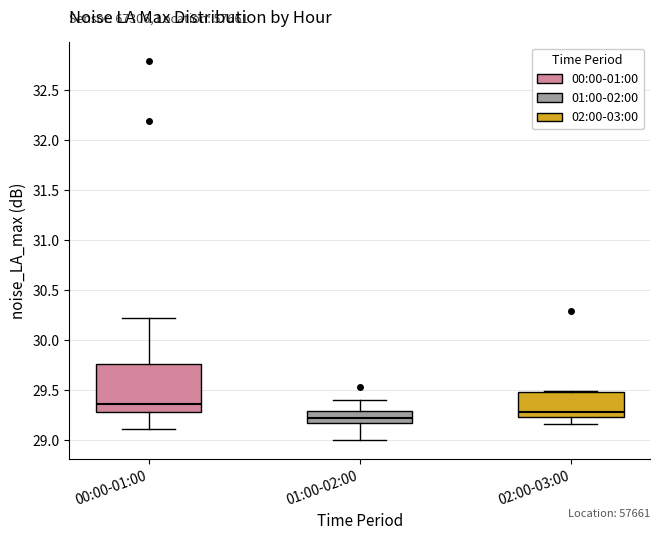

Reading left to right, read every box against the y-axis: the position of its median line, the range the box covers, and the ends of its whiskers. The values are not printed on the chart, so give them approximately, as read against the axis.

00:00-01:00: median 29.35, box 29.30 to 29.75, whiskers 29.10 to 30.20
01:00-02:00: median 29.20 (inside the box), box 29.20 to 29.30, whiskers 29.00 to 29.40
02:00-03:00: median 29.30, box 29.25 to 29.50, whiskers 29.15 to 29.50